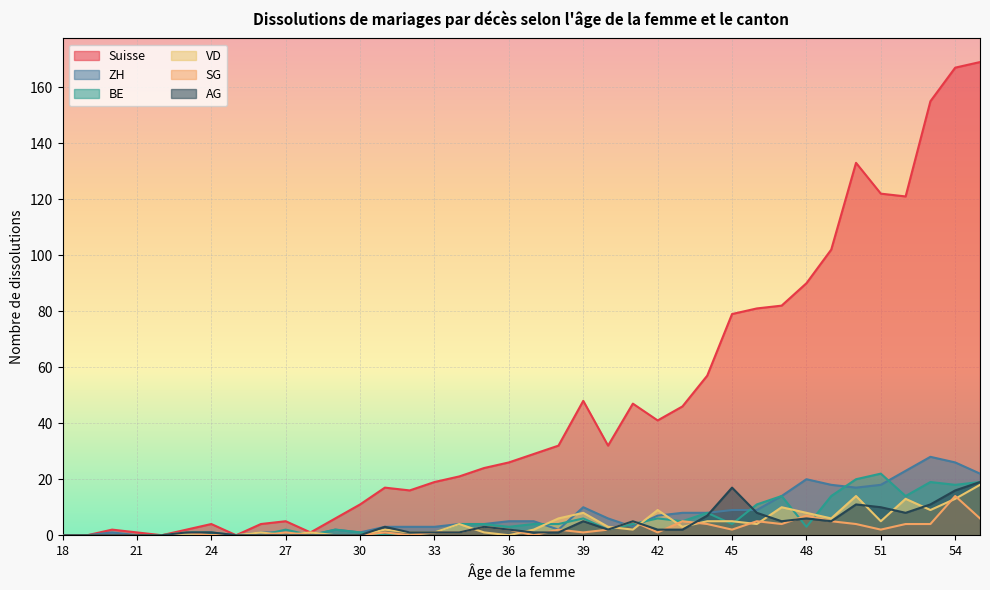

The AG series shows 2 at 33. True or false?

False